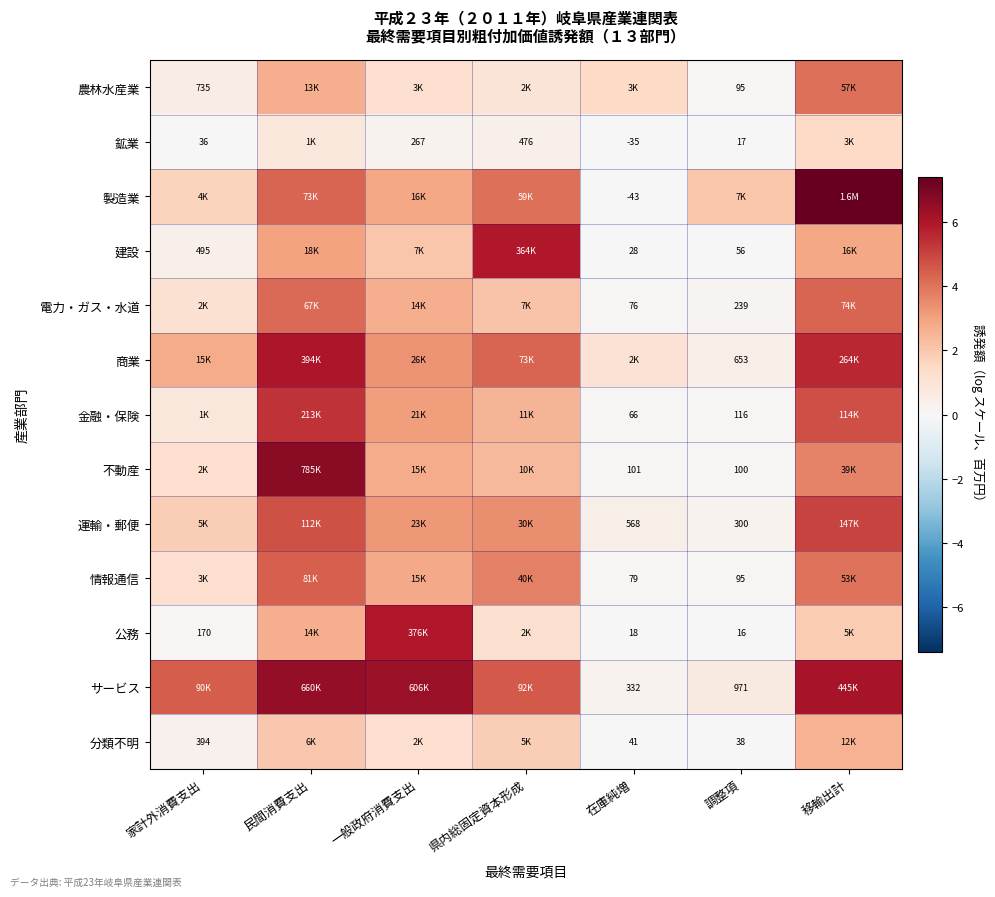

Is the value of 金融・保険 at 在庫純増 greater than the value of 建設 at 調整項?

Yes